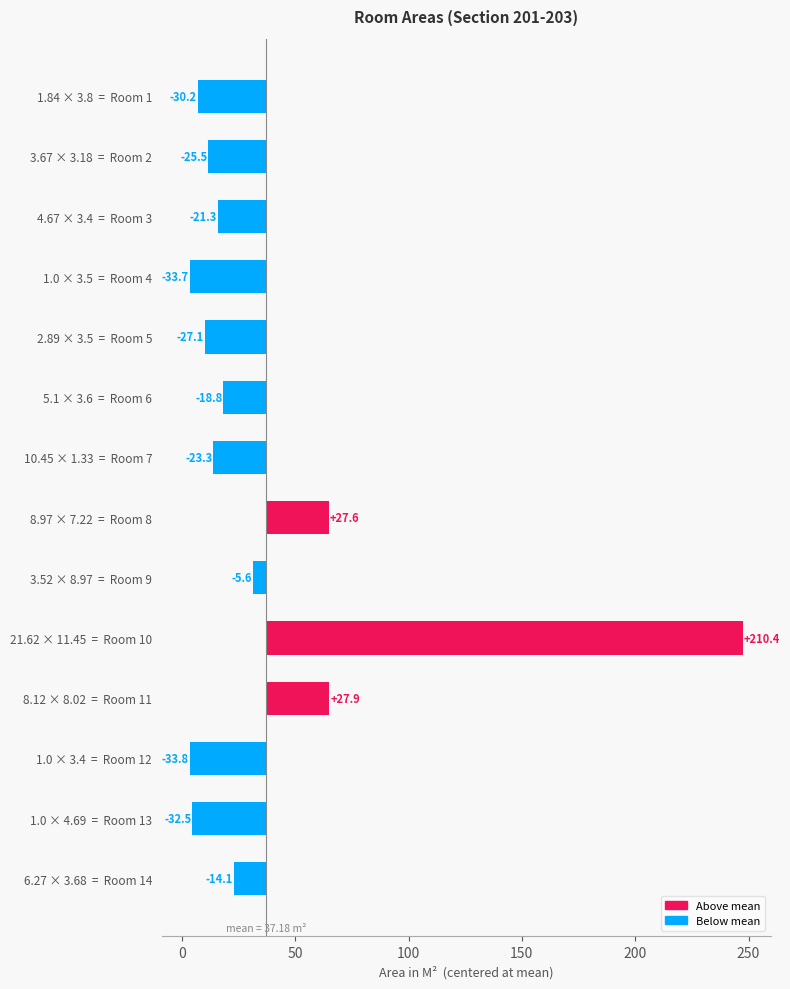

What is the smallest value displayed?

-33.8